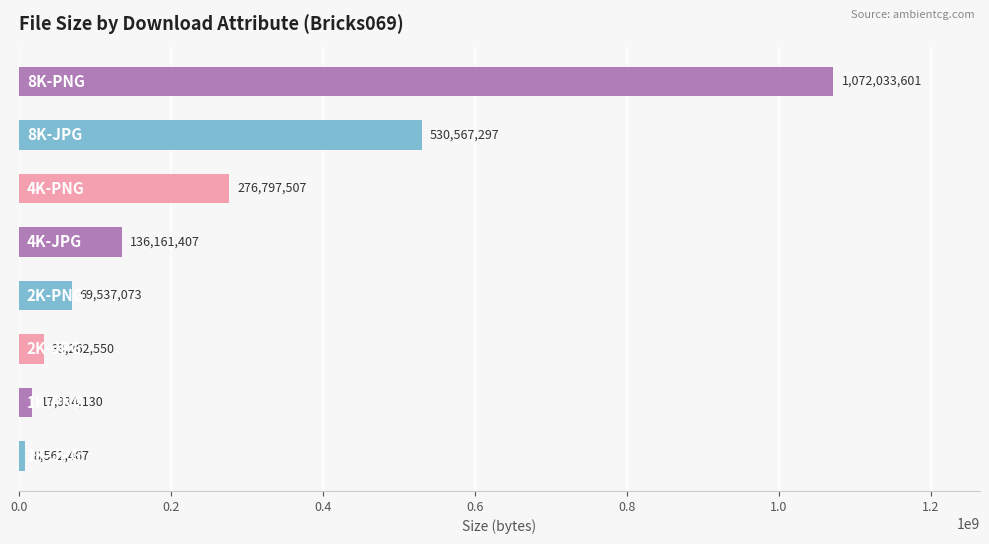

What is the sum of all values?

2144856032